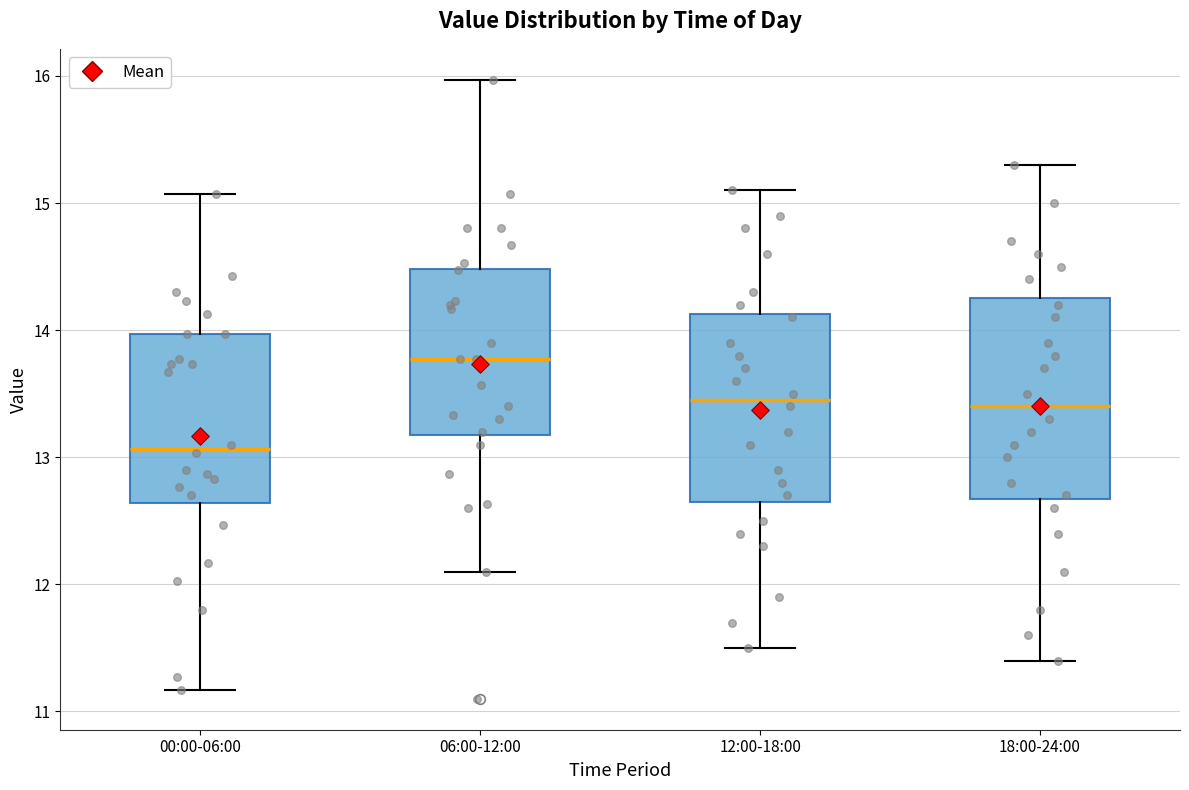

Reading left to right, read every box against the y-axis: the position of its median line, the range the box covers, and the ends of its whiskers. The values are not printed on the chart, so give them approximately, as read against the axis.

00:00-06:00: median 13.1, box 12.6 to 14.0, whiskers 11.2 to 15.1
06:00-12:00: median 13.8, box 13.2 to 14.5, whiskers 12.1 to 16.0
12:00-18:00: median 13.5, box 12.7 to 14.1, whiskers 11.5 to 15.1
18:00-24:00: median 13.4, box 12.7 to 14.3, whiskers 11.4 to 15.3